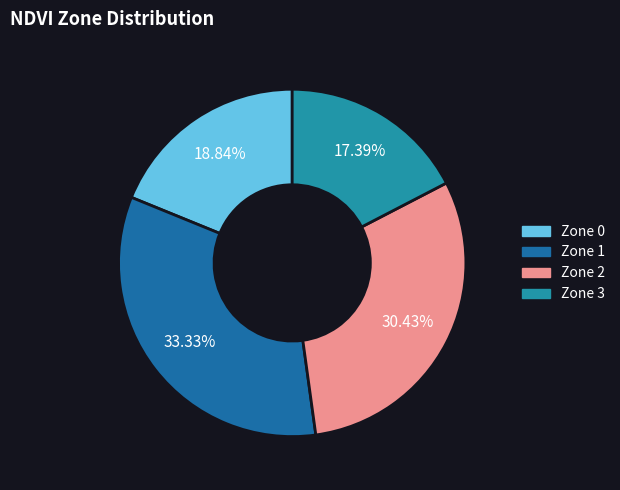

Does any single category account for the majority?

No